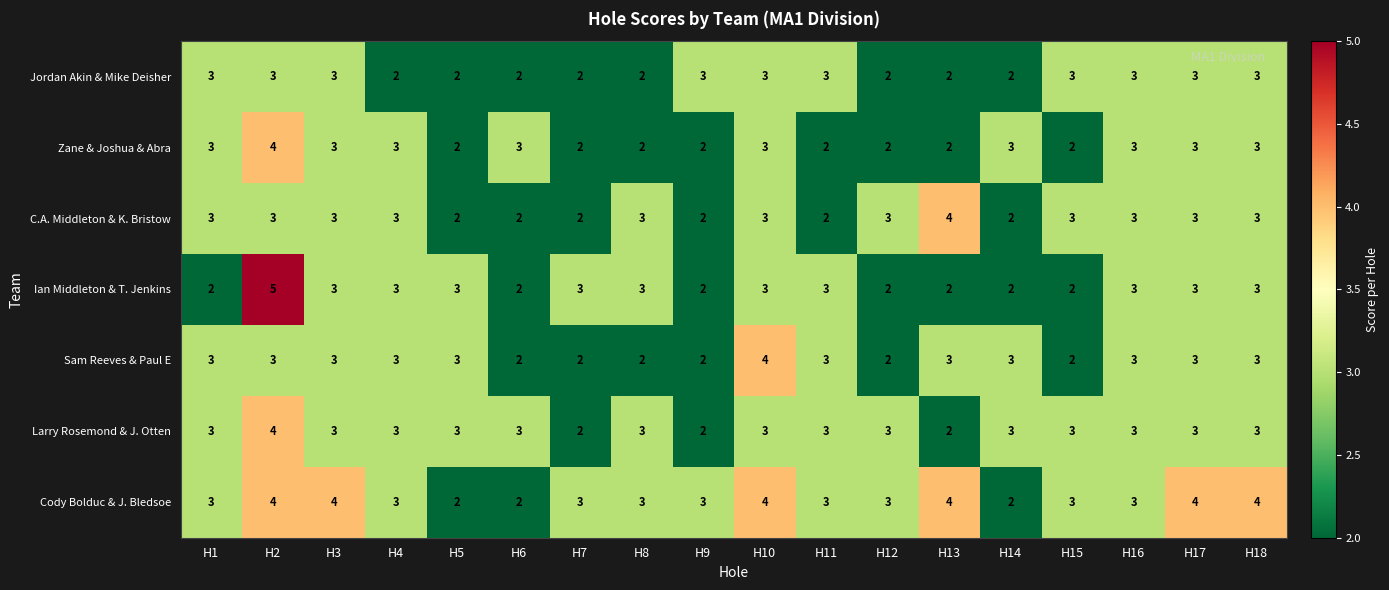

How many values in the Sam Reeves & Paul E series are below 3?

6